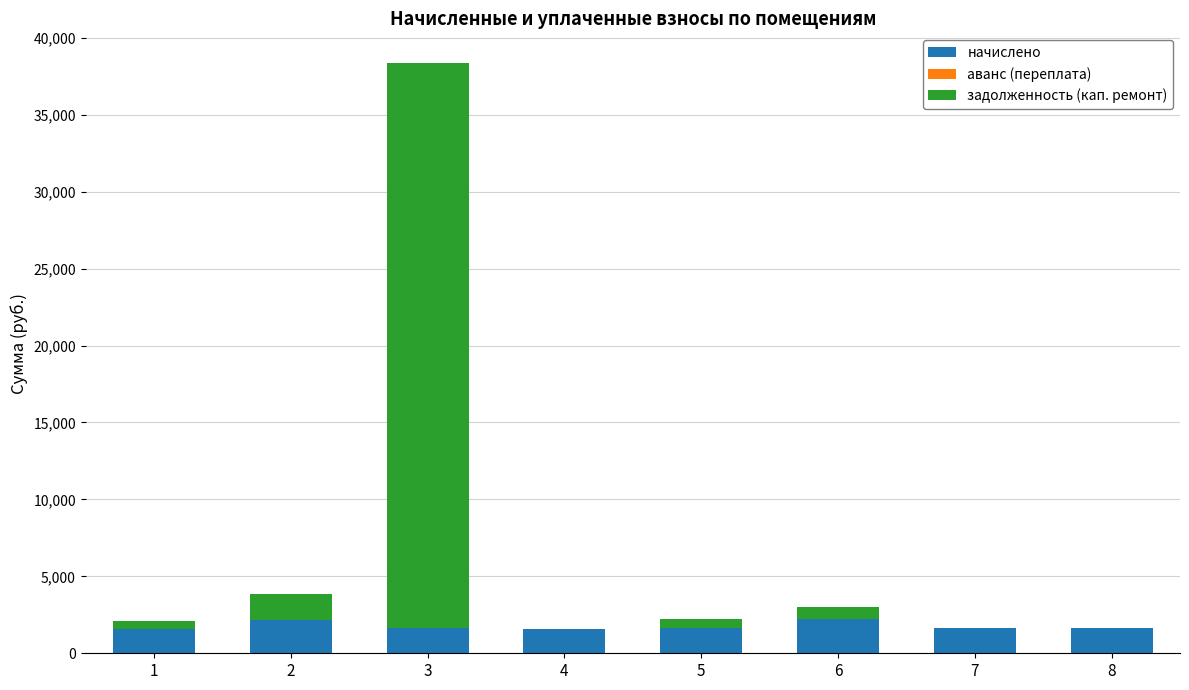

What is the highest value of the начислено series?

2236.3